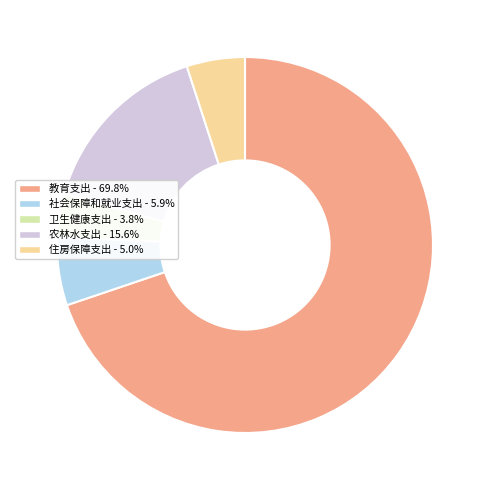

Is there a majority slice in this chart?

Yes